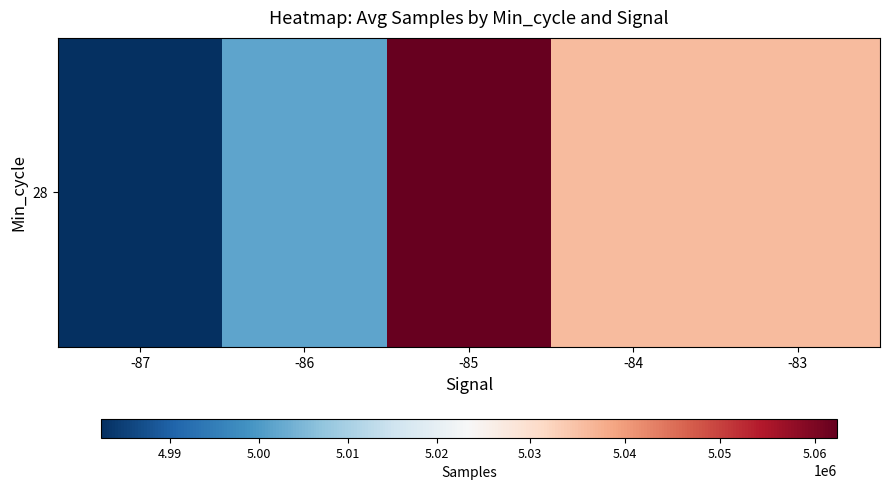

How many values are below 5035830?

2